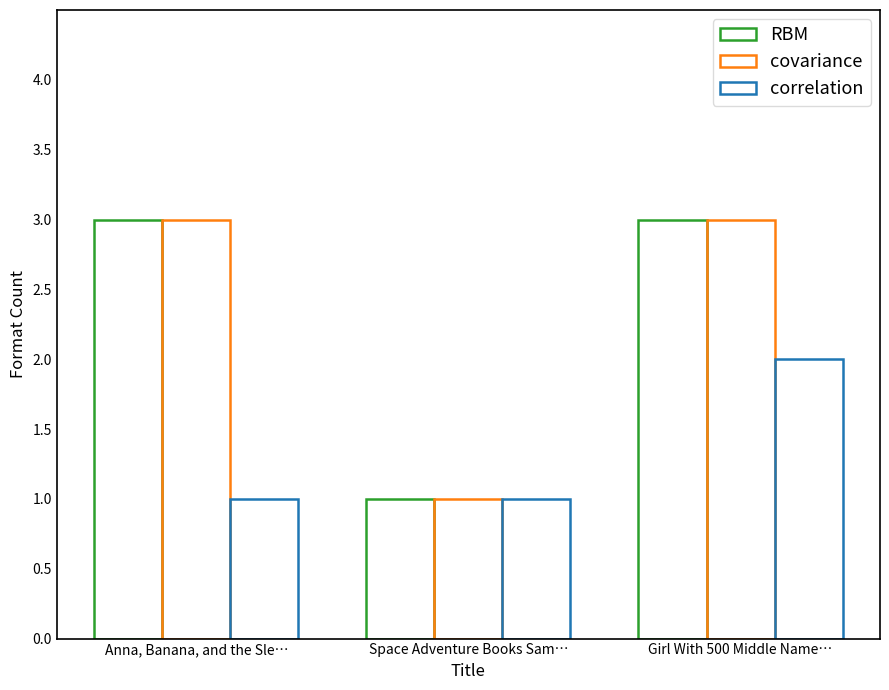

The value of RBM at Anna, Banana, and the Sle… is 3. True or false?

True